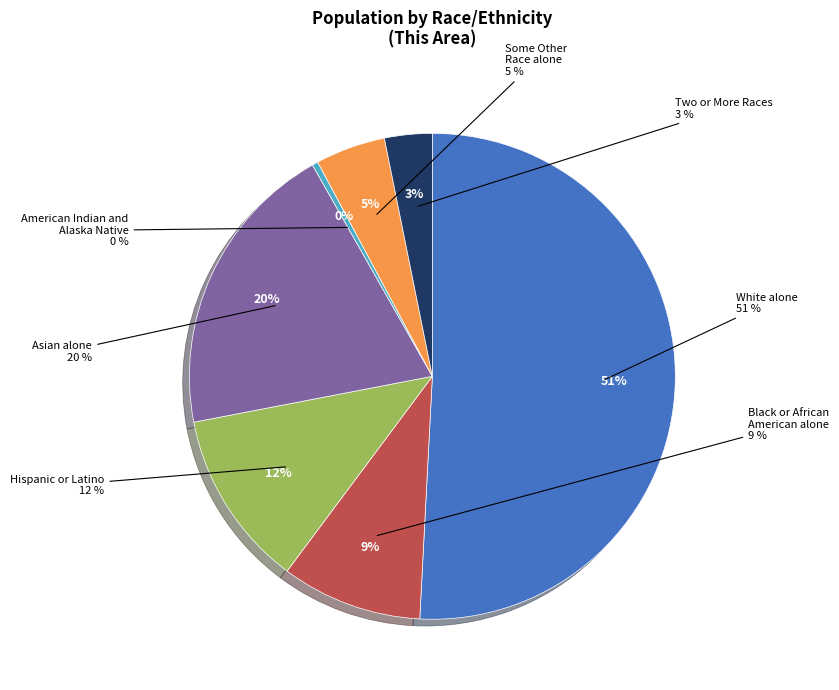

What percentage do Hispanic or Latino and American Indian and
Alaska Native together represent?

12.2%